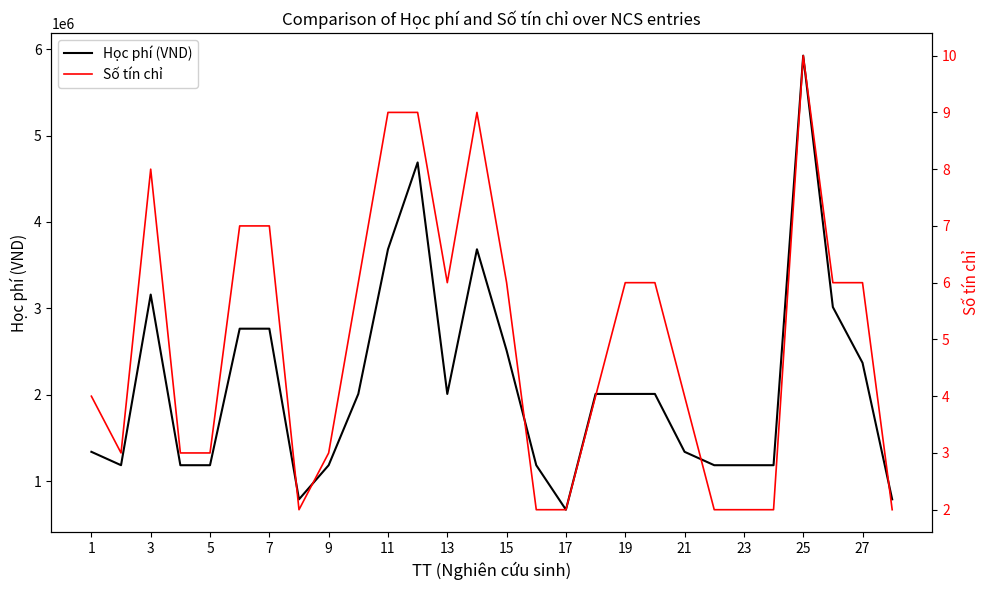

True or false: Số tín chỉ and Học phí (VND) intersect in this chart.

False